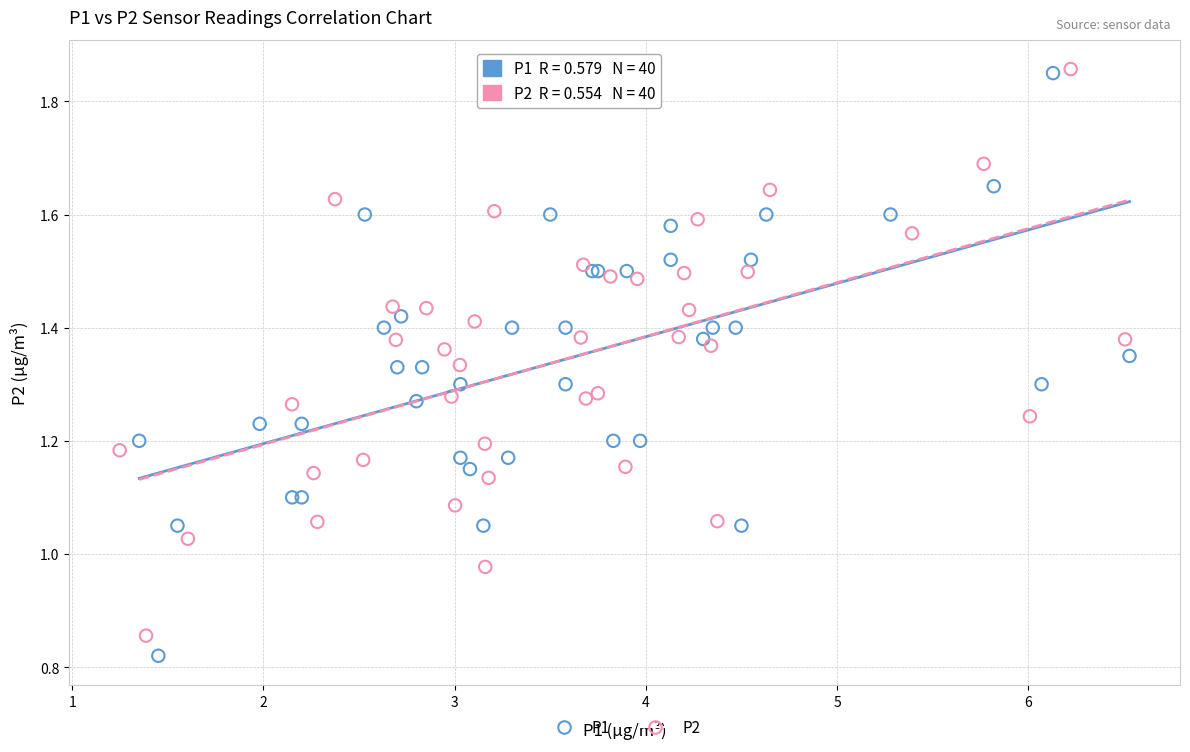

Which series has the largest Y range (max minus min)?

P1